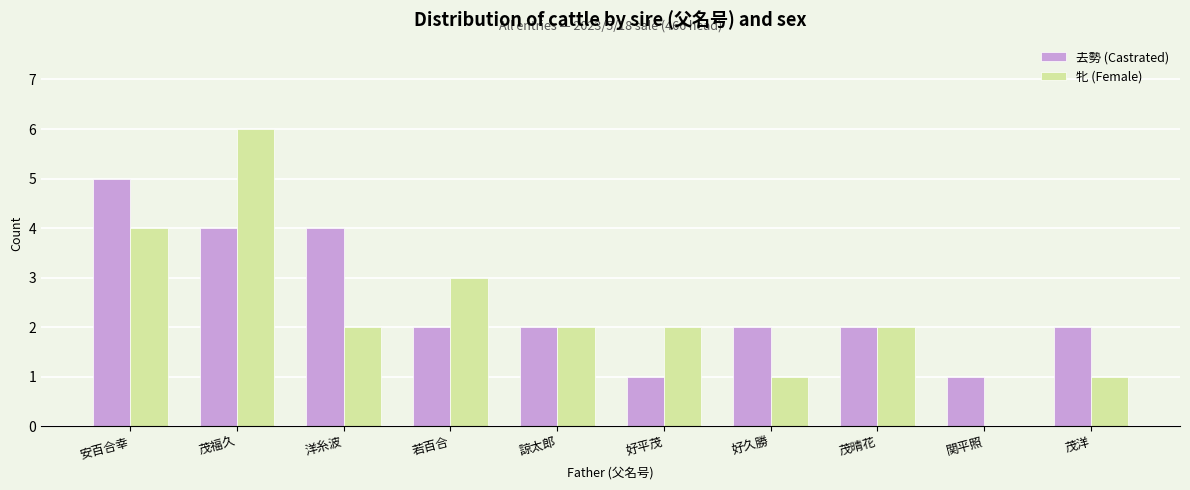

Which category has the highest value across all series?

茂福久